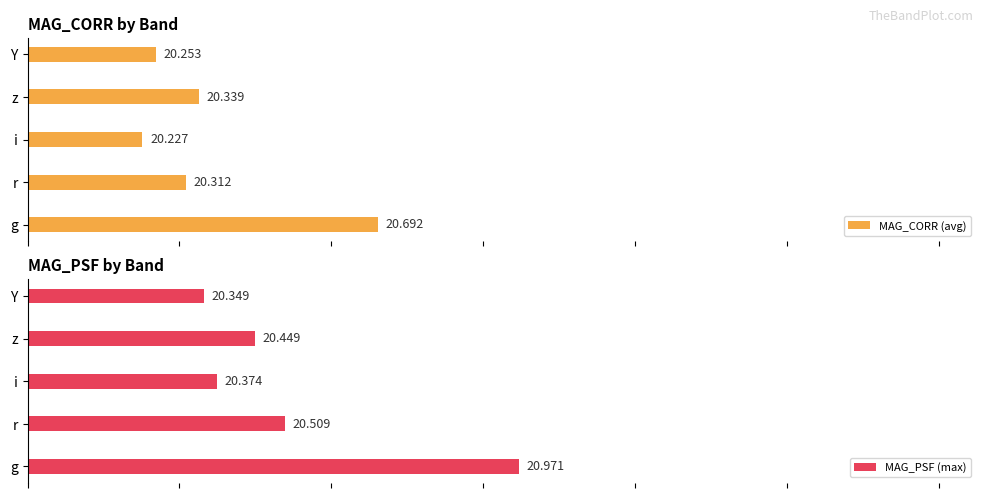

How many bars are there in total?

10